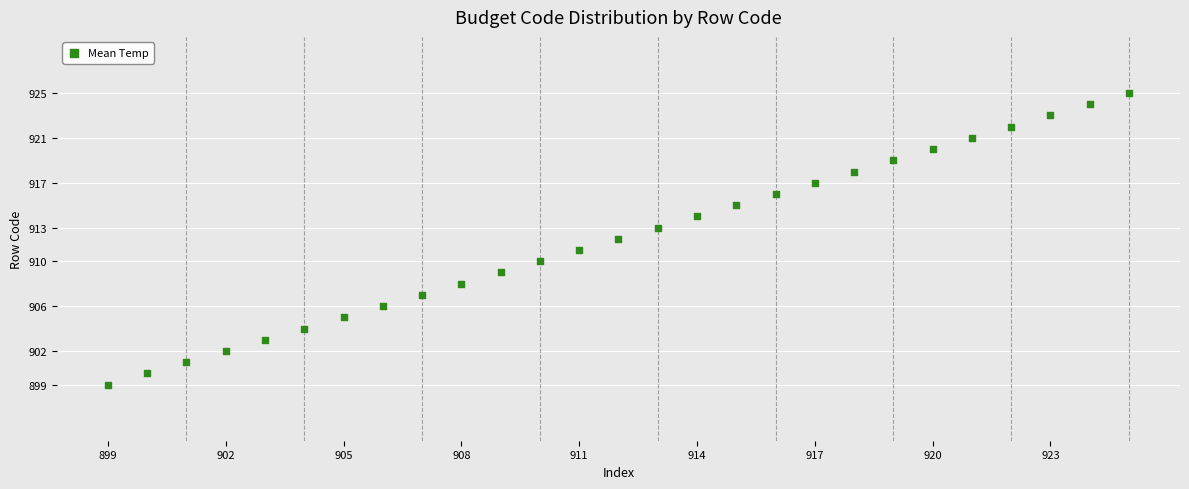

What is the range of X values (max minus min)?

26